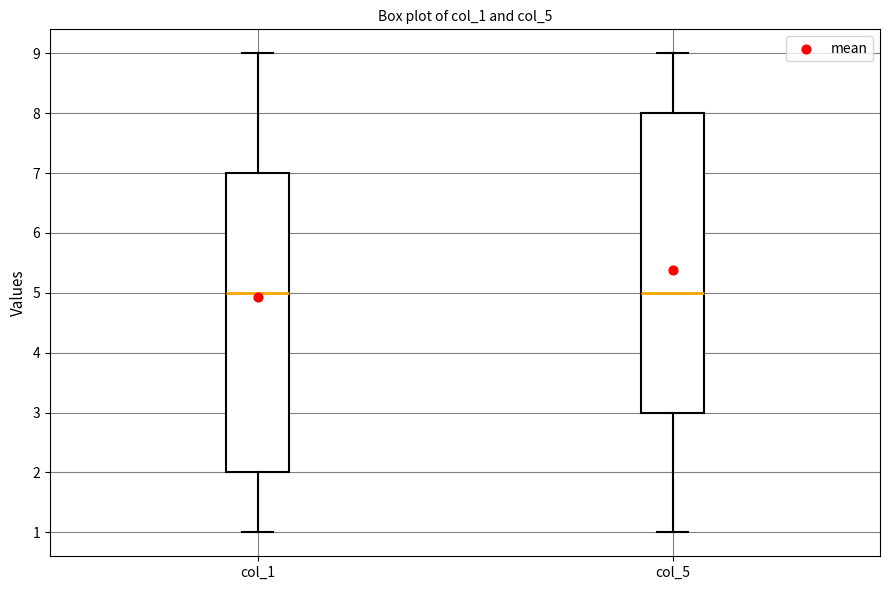

Reading left to right, transcribe this box plot: for each box, give where its median line is, the range the box spans, and where its two whiskers end, as read against the y-axis. The values are not printed on the chart, so give them approximately, as read against the axis.

col_1: median 5, box 2 to 7, whiskers 1 to 9
col_5: median 5, box 3 to 8, whiskers 1 to 9